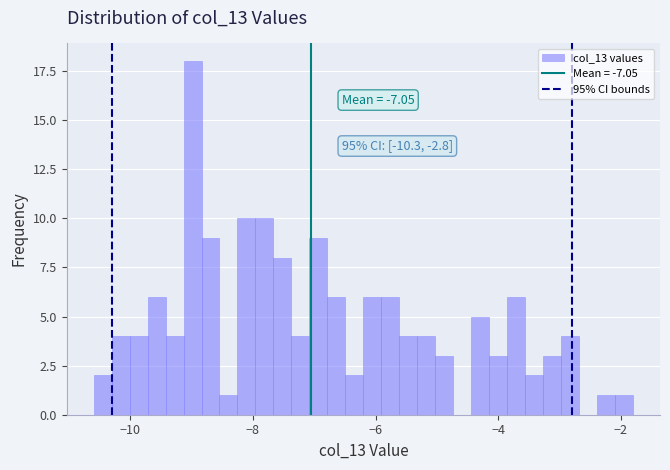

Around what value on the x-axis is the tallest bar? Give the approximate position of its centre, as read against the axis.

-9.0